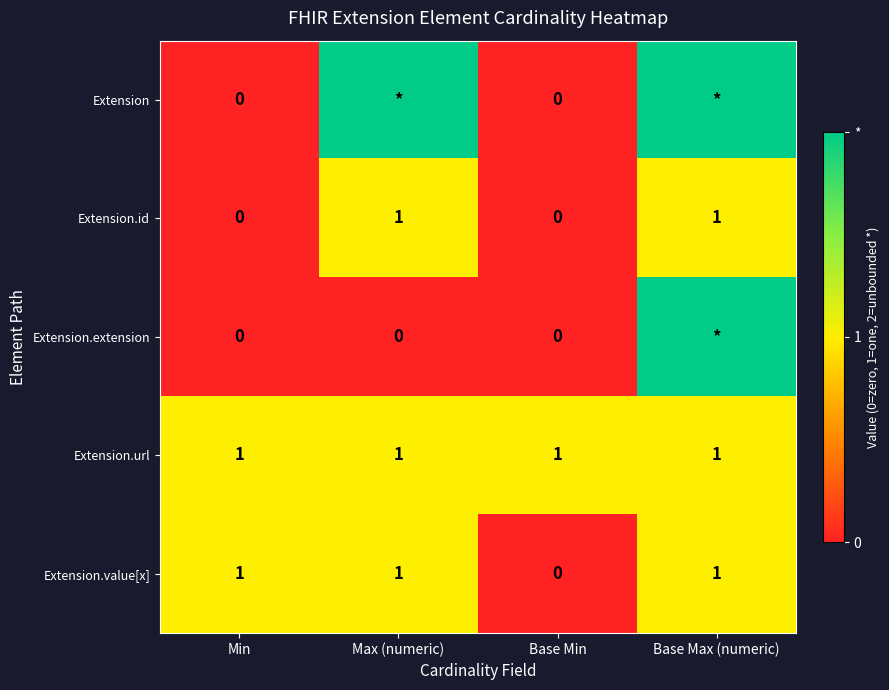

At how many categories does at least one series exceed 0?

4